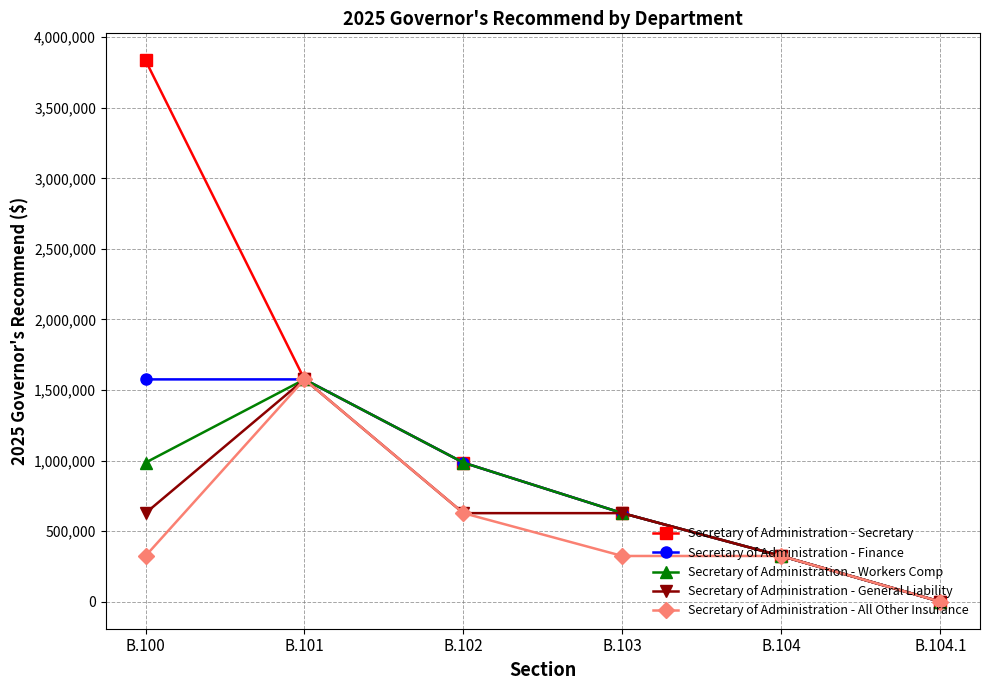

How many lines are shown in the chart?

5